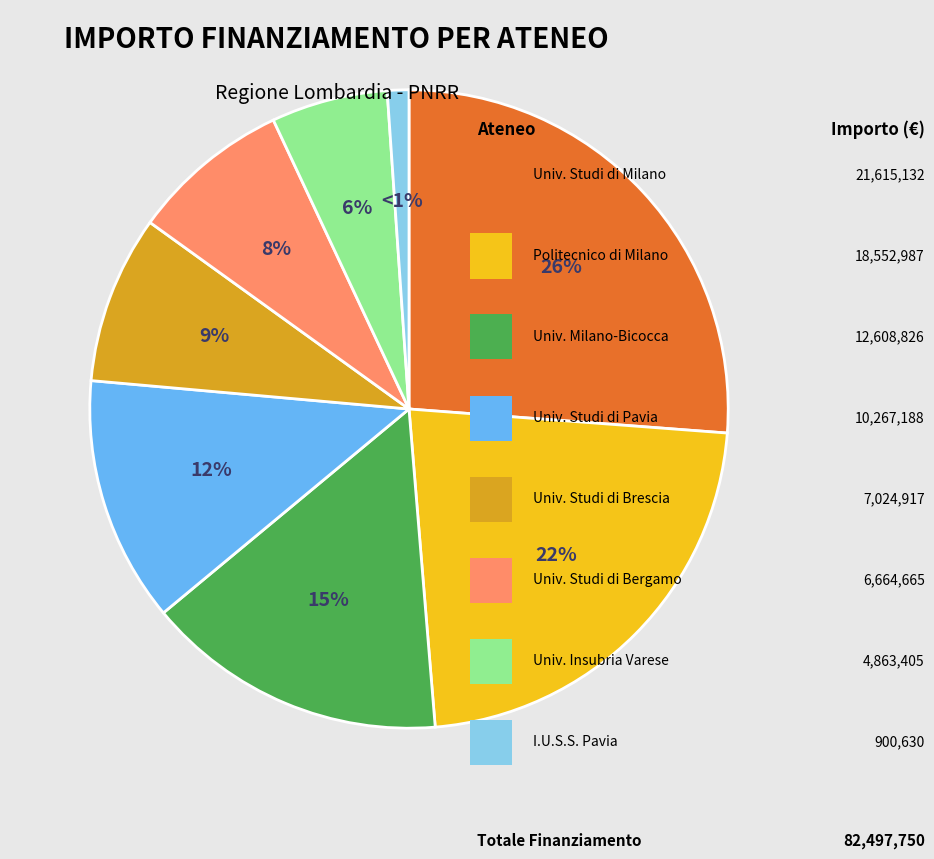

Count the number of slices in the pie.

8